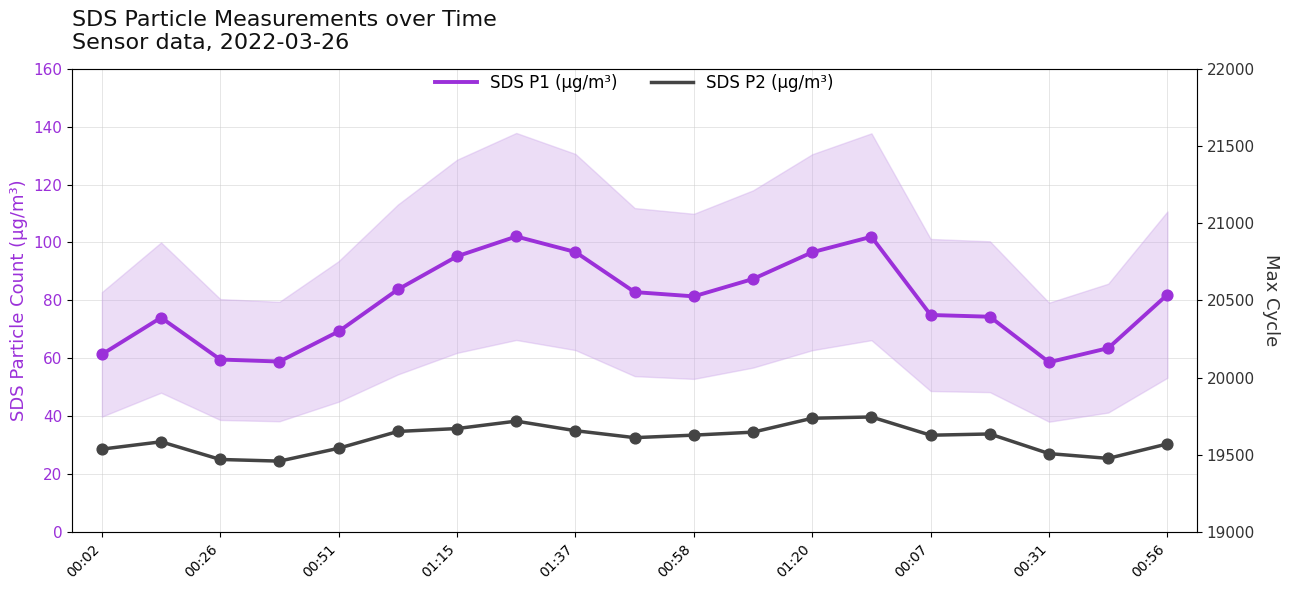

What are all the series names shown in the legend?

SDS P1 (µg/m³), SDS P2 (µg/m³)